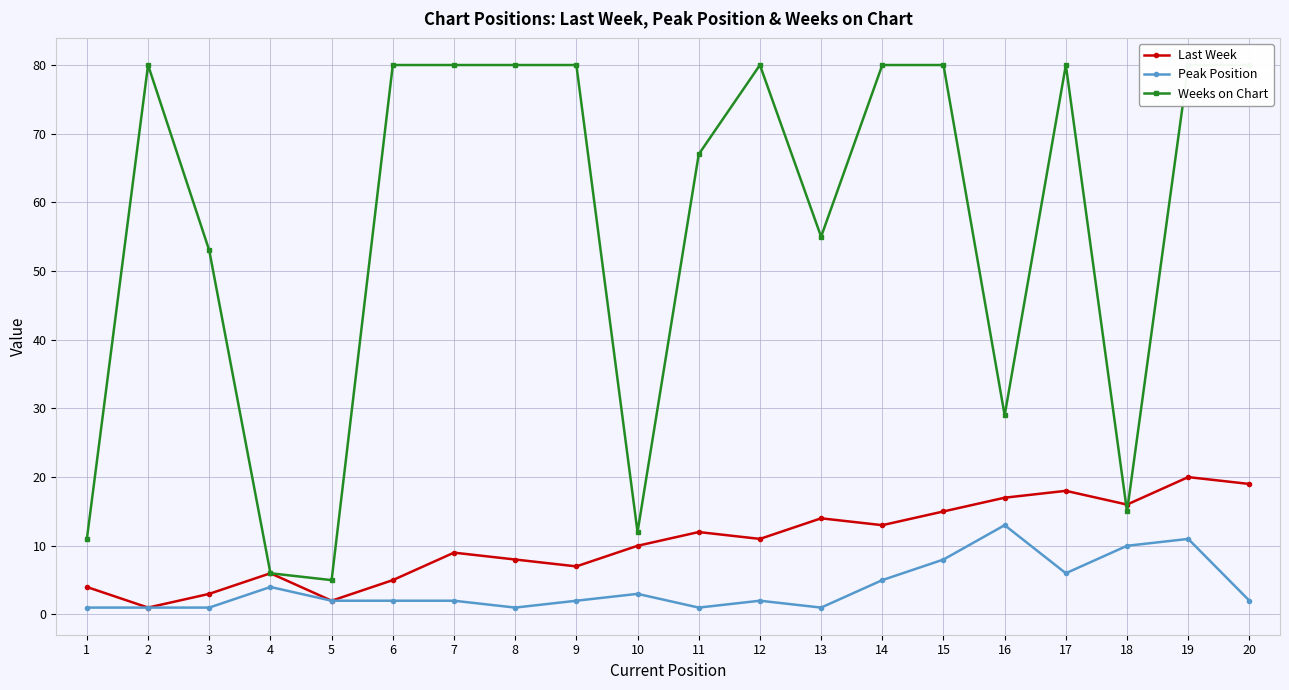

At which label does Peak Position reach its minimum?

1